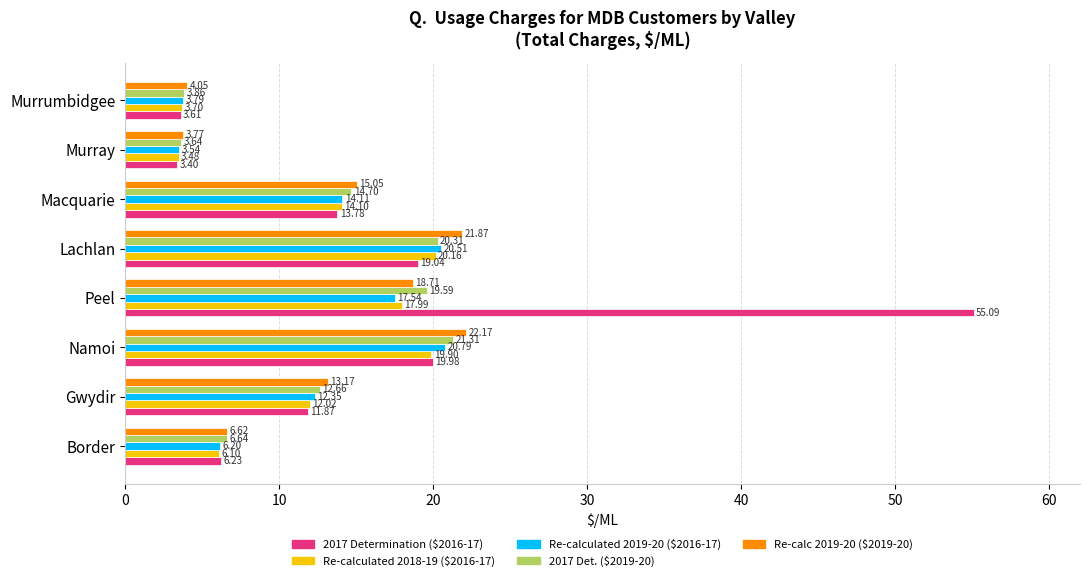

List the series in order of their peak value, lowest first.

Re-calculated 2018-19 ($2016-17), Re-calculated 2019-20 ($2016-17), 2017 Det. ($2019-20), Re-calc 2019-20 ($2019-20), 2017 Determination ($2016-17)